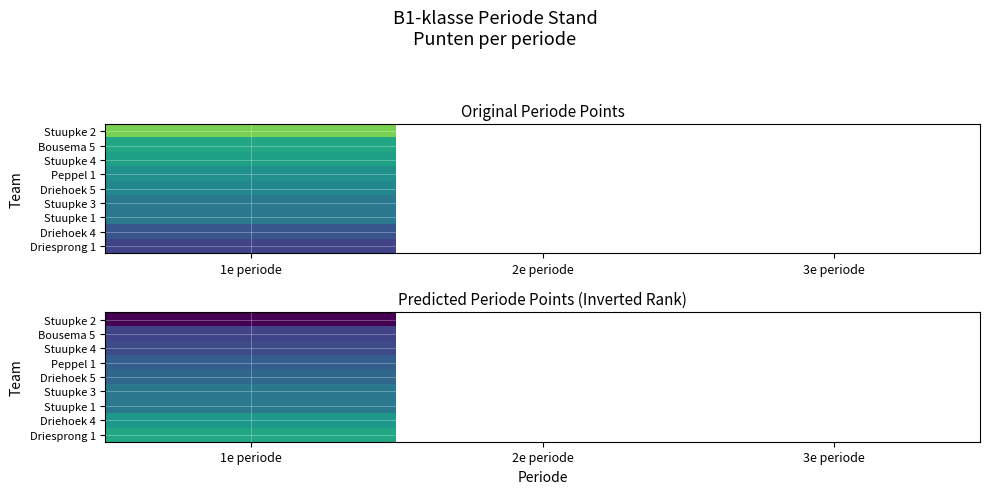

Which category has the lowest value in the Stuupke 3 series?

1e periode